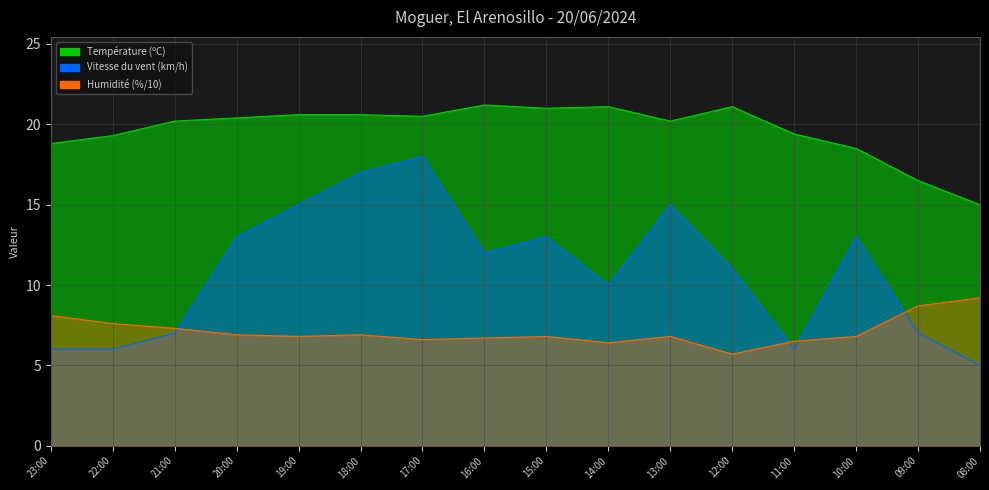

Between 16:00 and 13:00, which series saw the biggest shift?

Vitesse du vent (km/h)